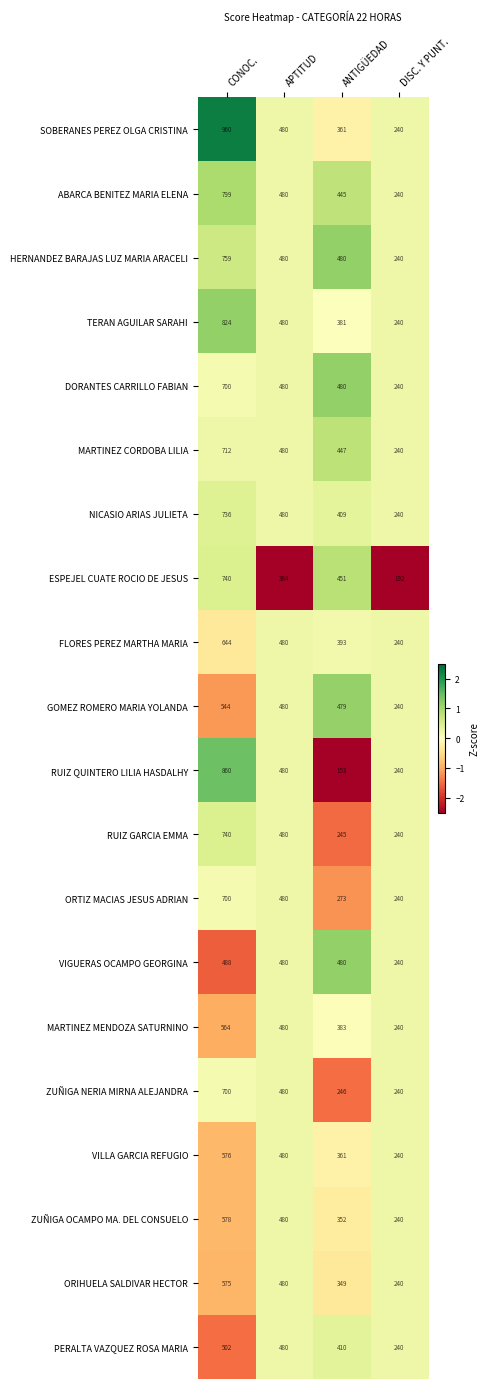

Count the number of data series in this chart.

20